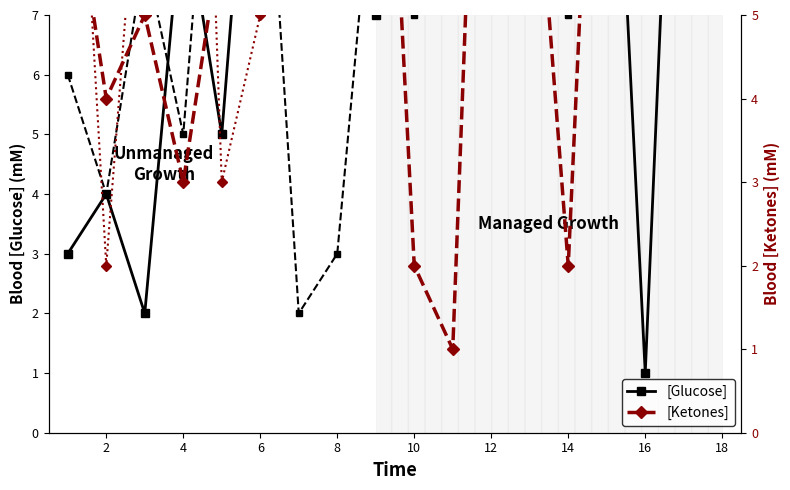

The value of [Ketones] at 12 is 10. True or false?

True